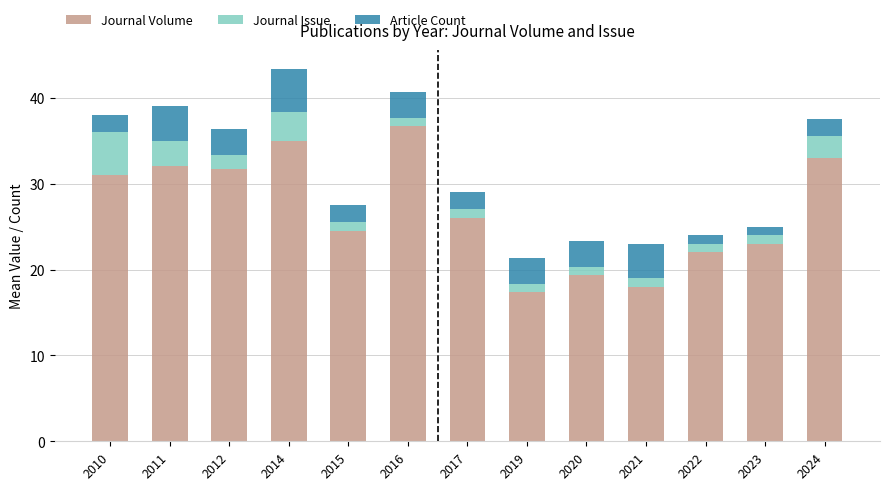

What is the difference between the maximum and minimum values in the Journal Volume series?

19.3